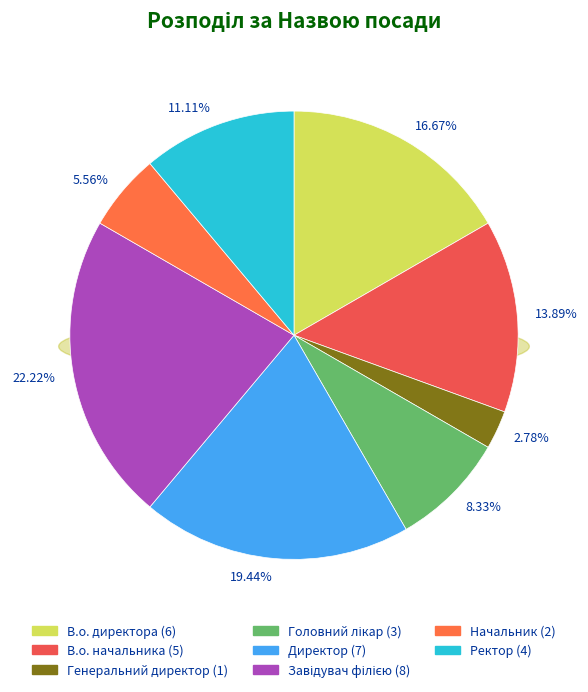

What percentage do Директор and Генеральний директор together represent?

22.2%